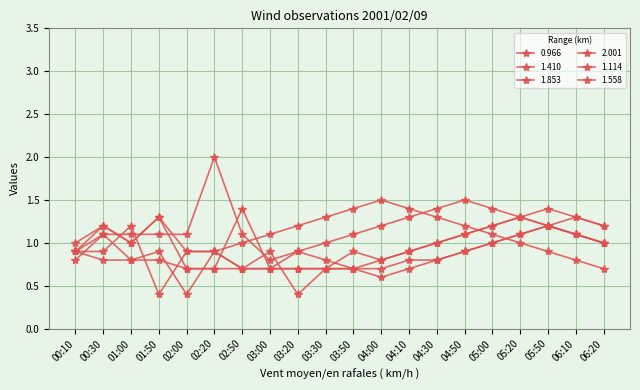

At which category does the chart reach its minimum across all series?

02:00